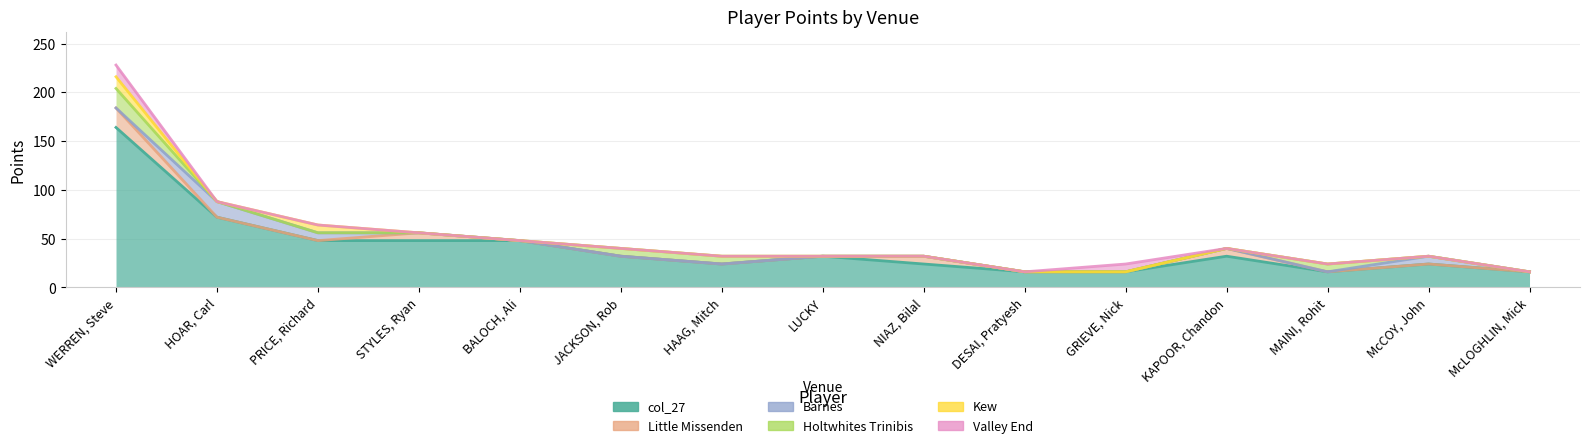

How many values in Kew are above zero?

2